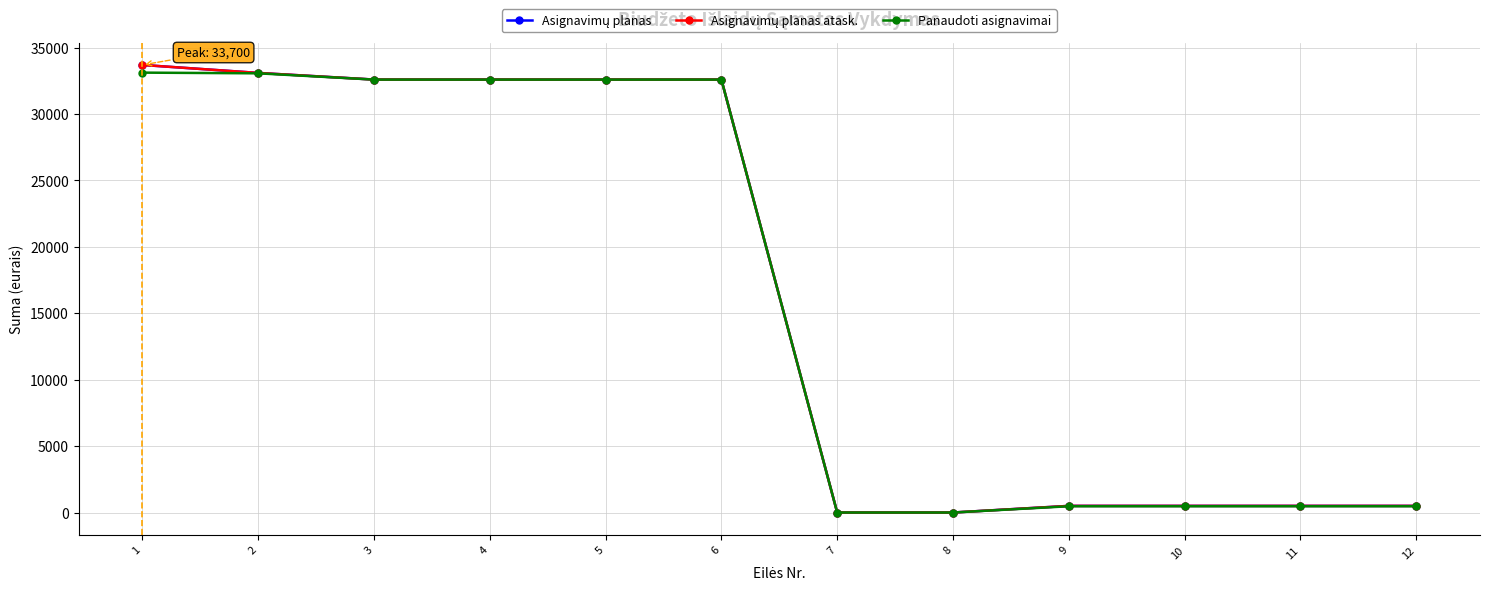

What is the average value of the Panaudoti asignavimai series?

16539.3